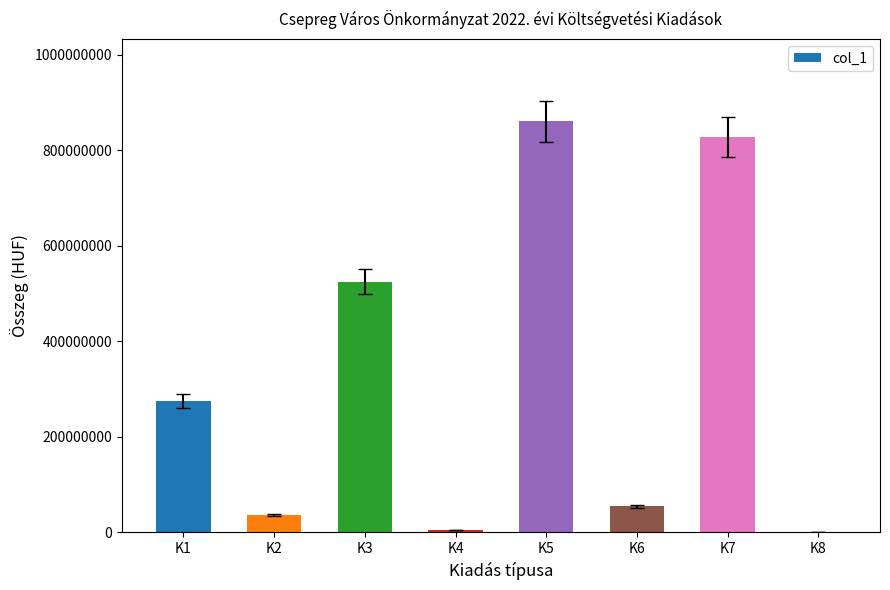

Is it true that the value at K7 is 1336849412?

False